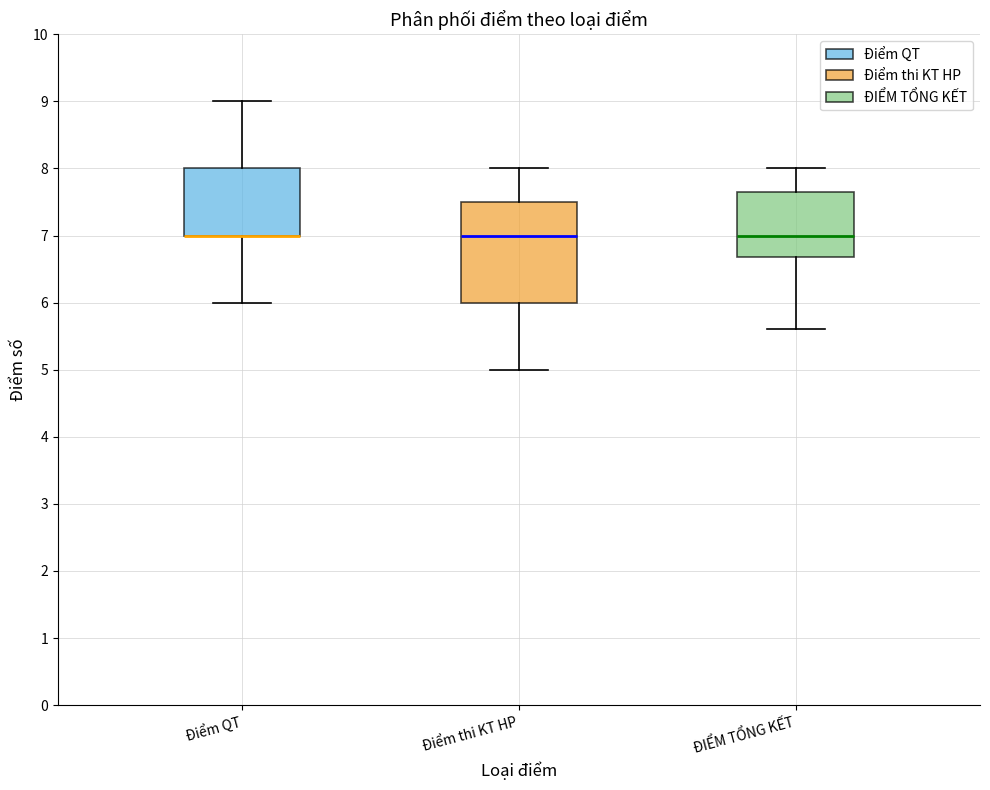

Where is the upper edge of the box for Điểm QT on the y-axis? The values are not printed on the chart, so give them approximately, as read against the axis.

8.0